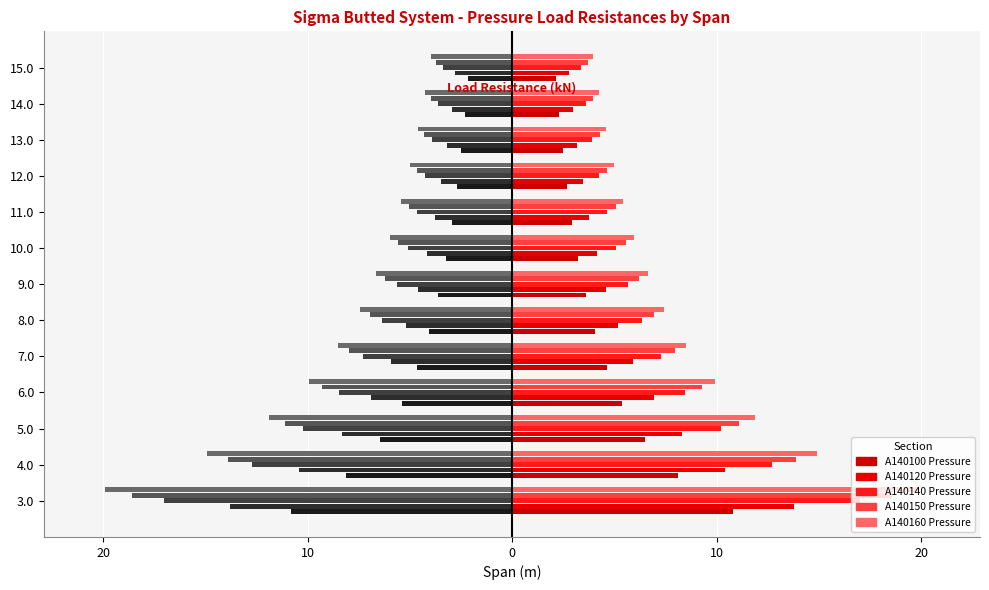

Reading left to right, transcribe all the data shown in this chart.

A140100 Pressure: -10.8	-8.1	-6.5	-5.4	-4.6	-4.0	-3.6	-3.2	-2.9	-2.7	-2.5	-2.3	-2.2
A140120 Pressure: -13.8	-10.4	-8.3	-6.9	-5.9	-5.2	-4.6	-4.2	-3.8	-3.5	-3.2	-3.0	-2.8
A140140 Pressure: -17.0	-12.7	-10.2	-8.5	-7.3	-6.4	-5.7	-5.1	-4.6	-4.2	-3.9	-3.6	-3.4
A140150 Pressure: -18.6	-13.9	-11.1	-9.3	-8.0	-7.0	-6.2	-5.6	-5.1	-4.6	-4.3	-4.0	-3.7
A140160 Pressure: -19.9	-14.9	-11.9	-9.9	-8.5	-7.5	-6.6	-6.0	-5.4	-5.0	-4.6	-4.3	-4.0